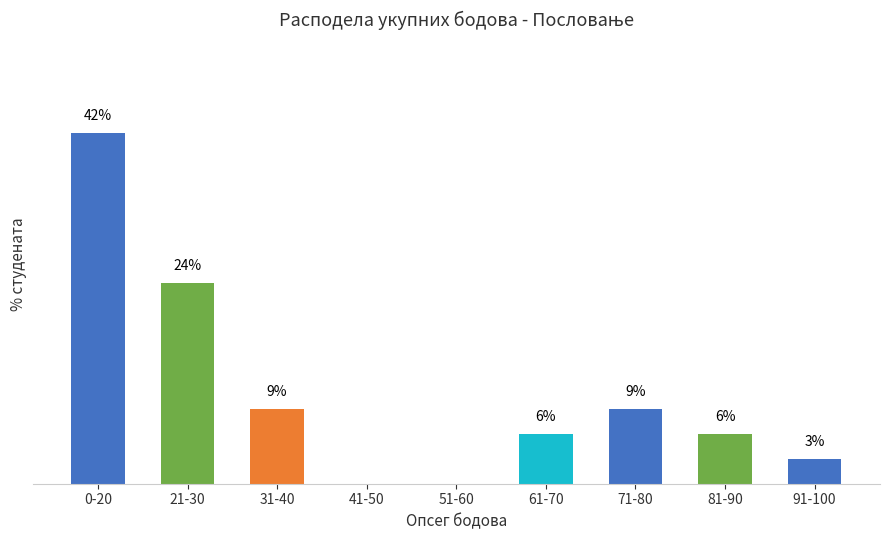

Which has a higher value, 0-20 or 61-70?

0-20